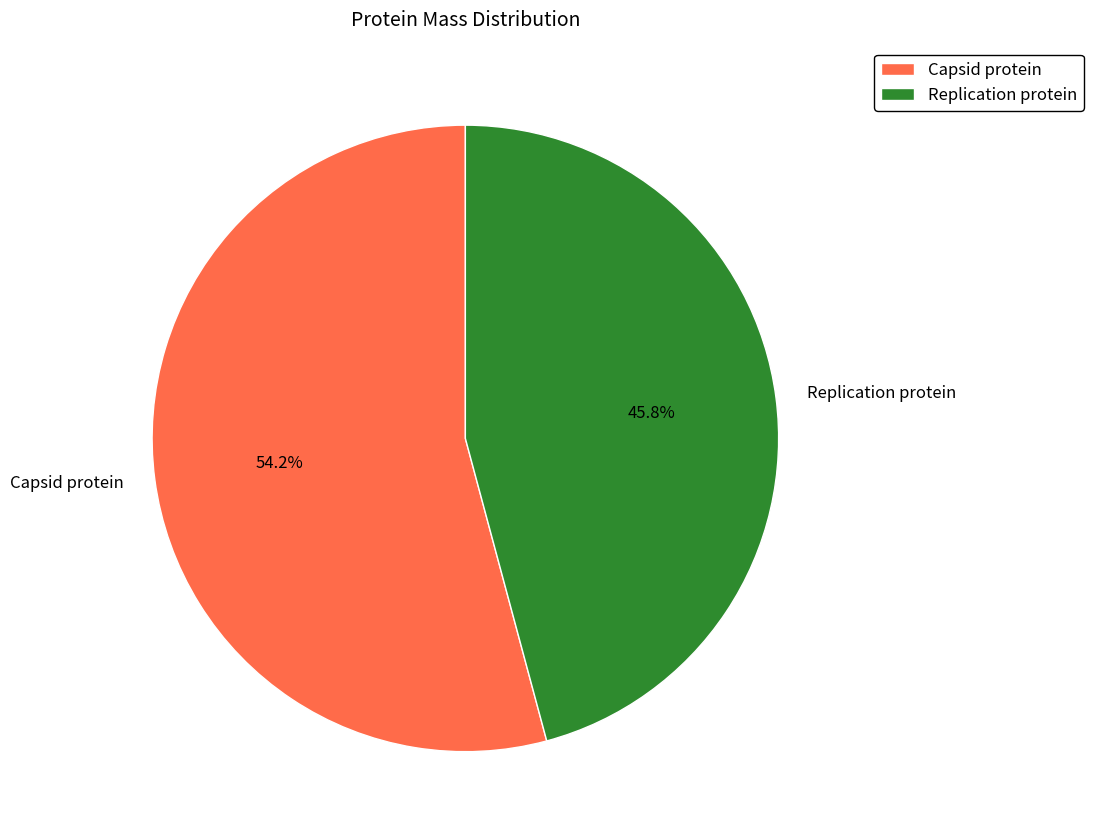

What is the largest slice in the pie chart?

Capsid protein